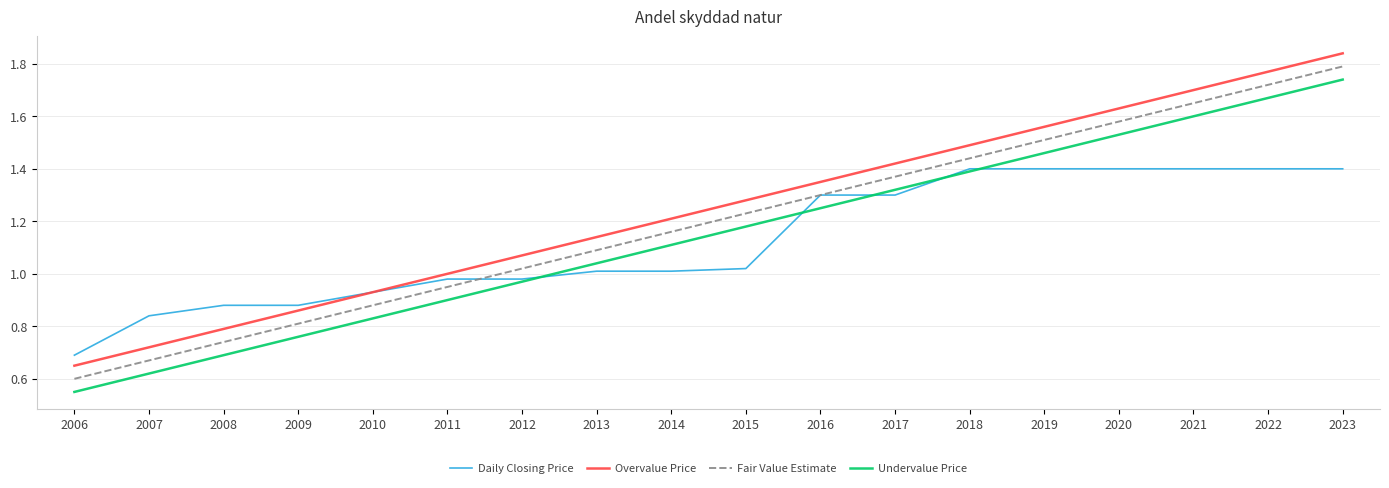

List the labels in order of Fair Value Estimate value, largest first.

2023, 2022, 2021, 2020, 2019, 2018, 2017, 2016, 2015, 2014, 2013, 2012, 2011, 2010, 2009, 2008, 2007, 2006